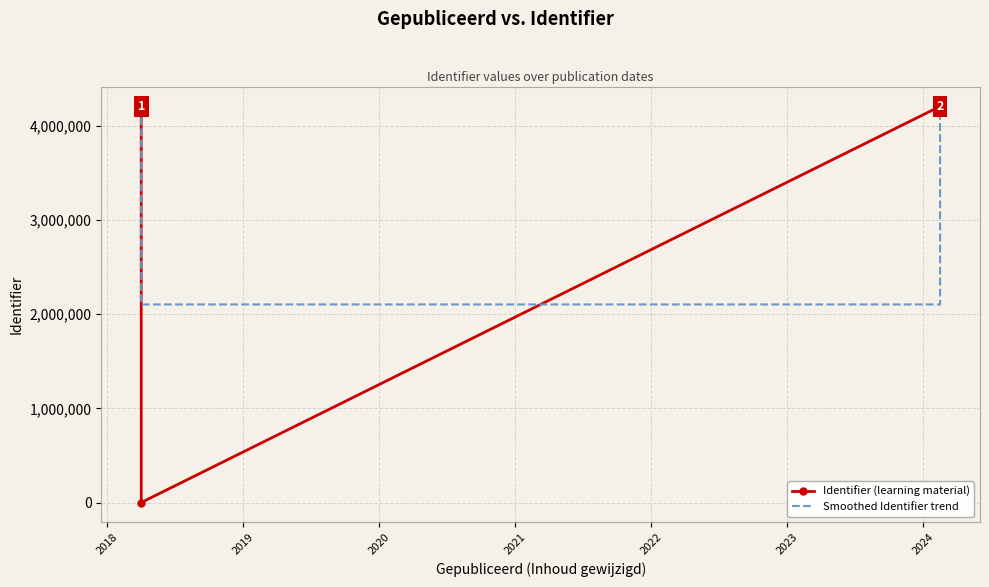

What is the difference between the second highest and minimum values?

4209374